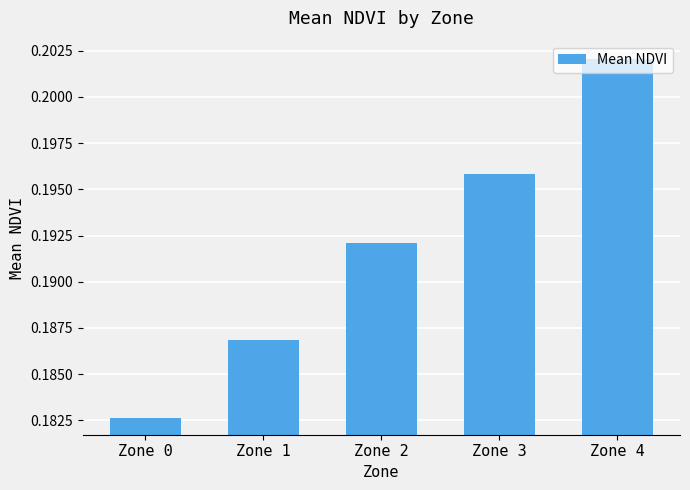

The chart shows a value of 0.1 at Zone 4. True or false?

False